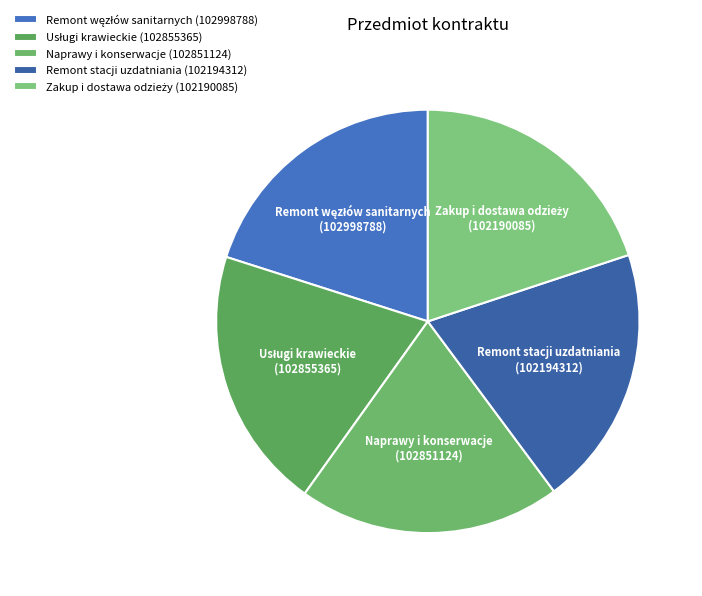

What is the ratio of the value at Naprawy i konserwacje to the value at Remont stacji uzdatniania?

1.0